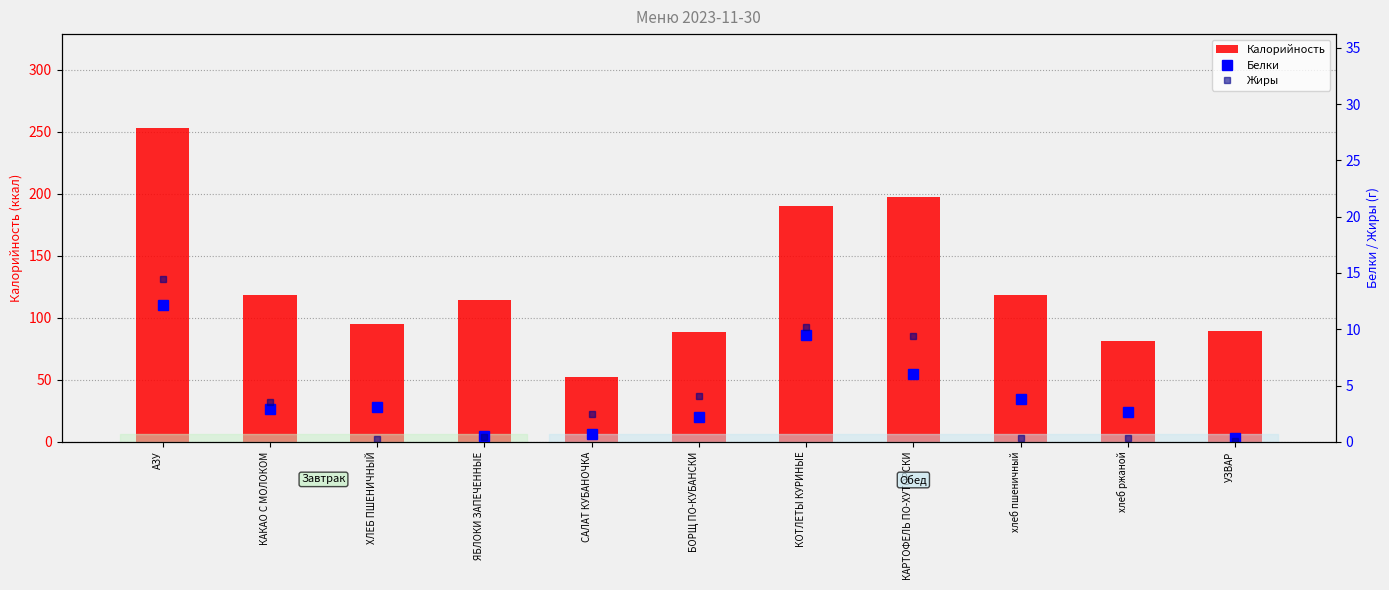

Which series has the largest range (max minus min)?

Калорийность